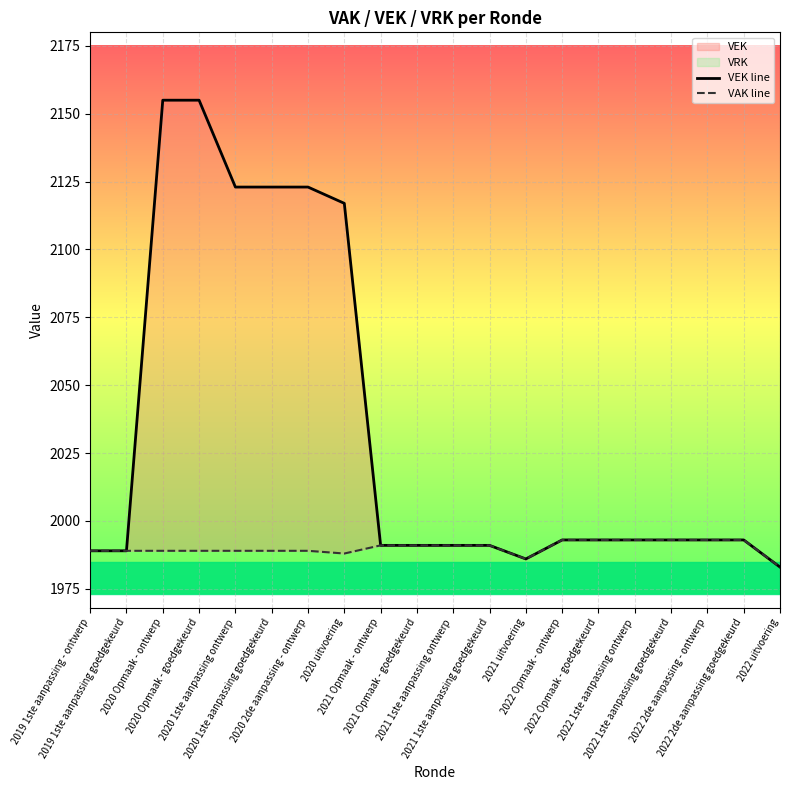

What is the average value of the VAK line series?

1990